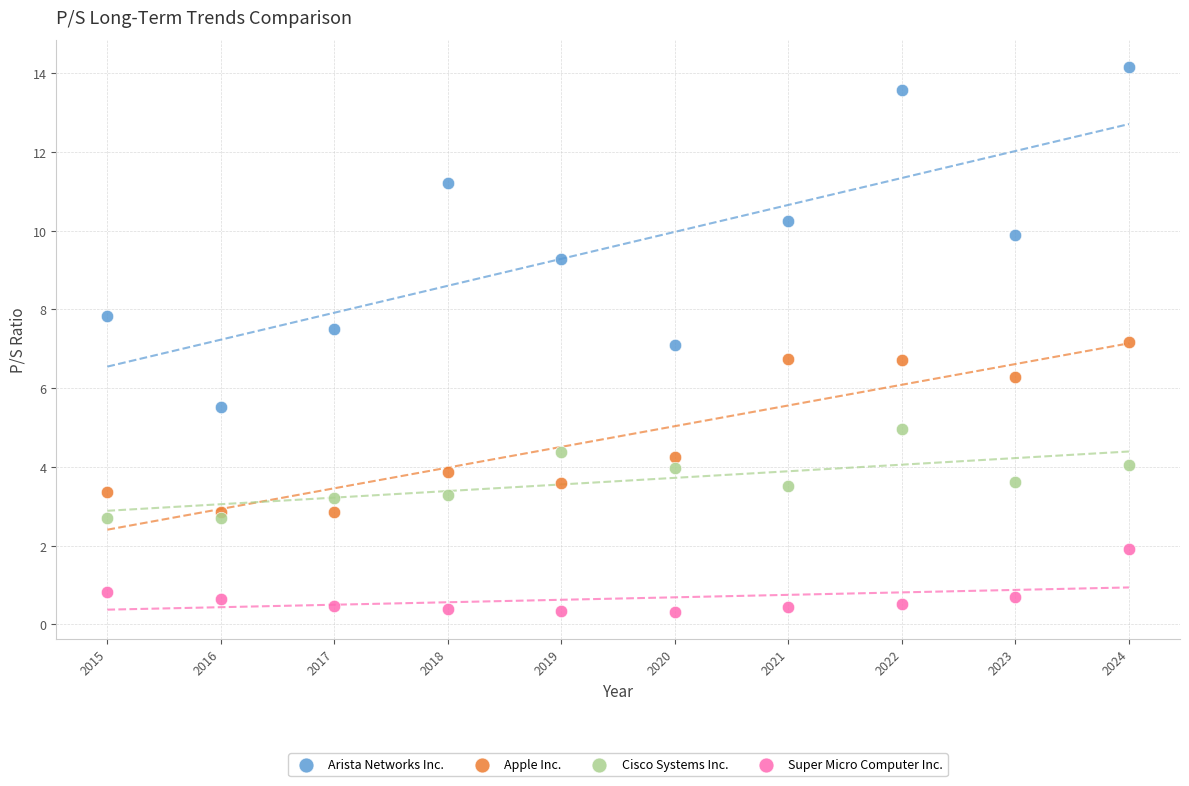

Which series reaches the maximum Y coordinate?

Arista Networks Inc.